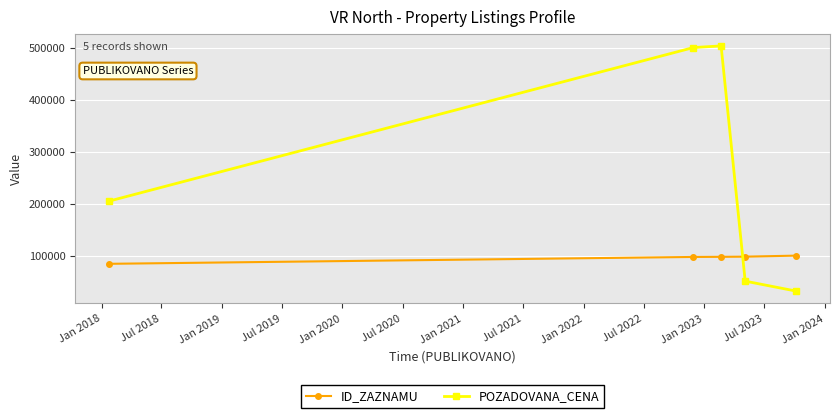

What is the average value of the ID_ZAZNAMU series?

95310